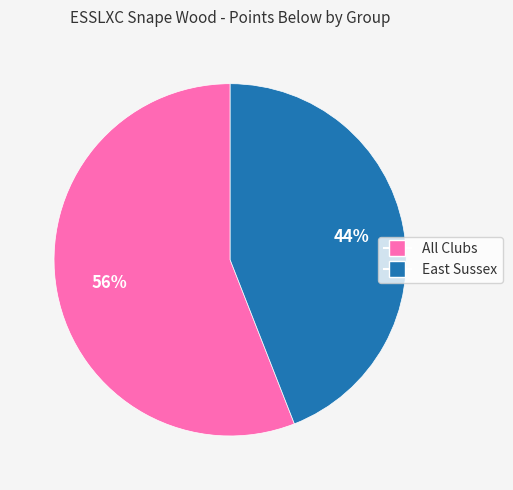

Is there a majority slice in this chart?

Yes